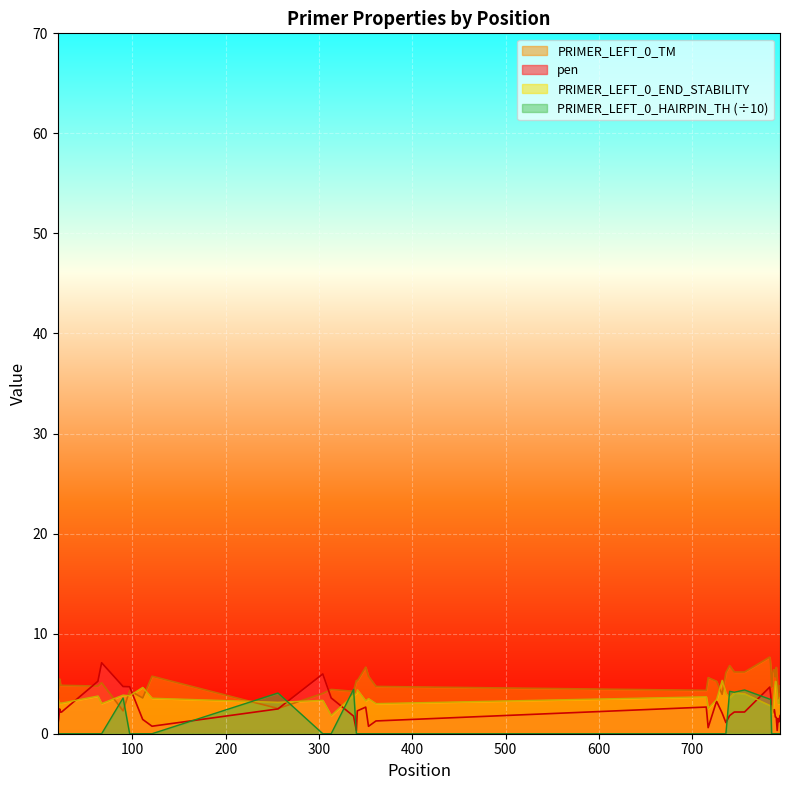

Where is the first local maximum for PRIMER_LEFT_0_END_STABILITY?

23